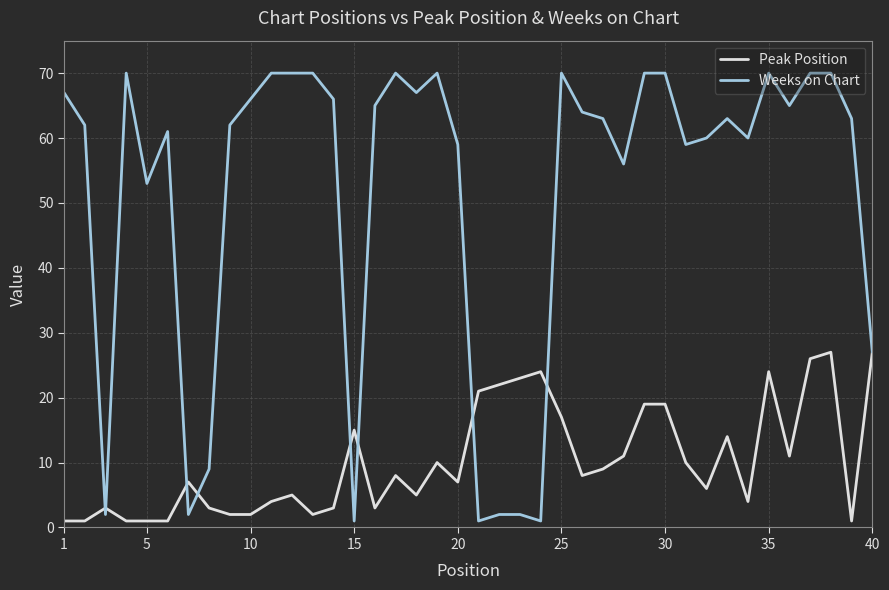

What is the lowest value of the Peak Position series?

1